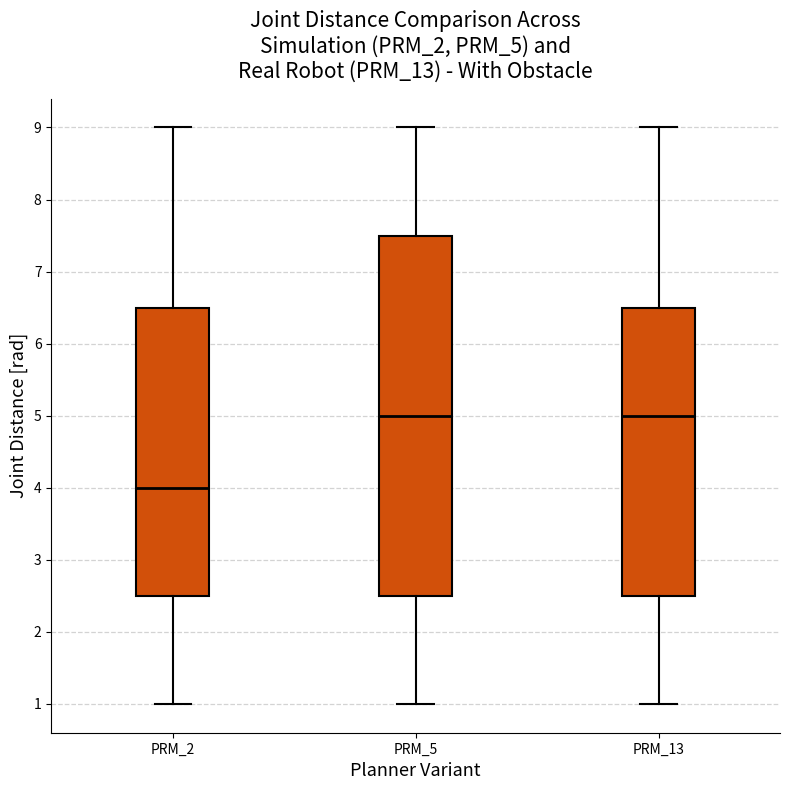

Reading left to right, read every box against the y-axis: the position of its median line, the range the box covers, and the ends of its whiskers. The values are not printed on the chart, so give them approximately, as read against the axis.

PRM_2: median 4.0, box 2.5 to 6.5, whiskers 1.0 to 9.0
PRM_5: median 5.0, box 2.5 to 7.5, whiskers 1.0 to 9.0
PRM_13: median 5.0, box 2.5 to 6.5, whiskers 1.0 to 9.0